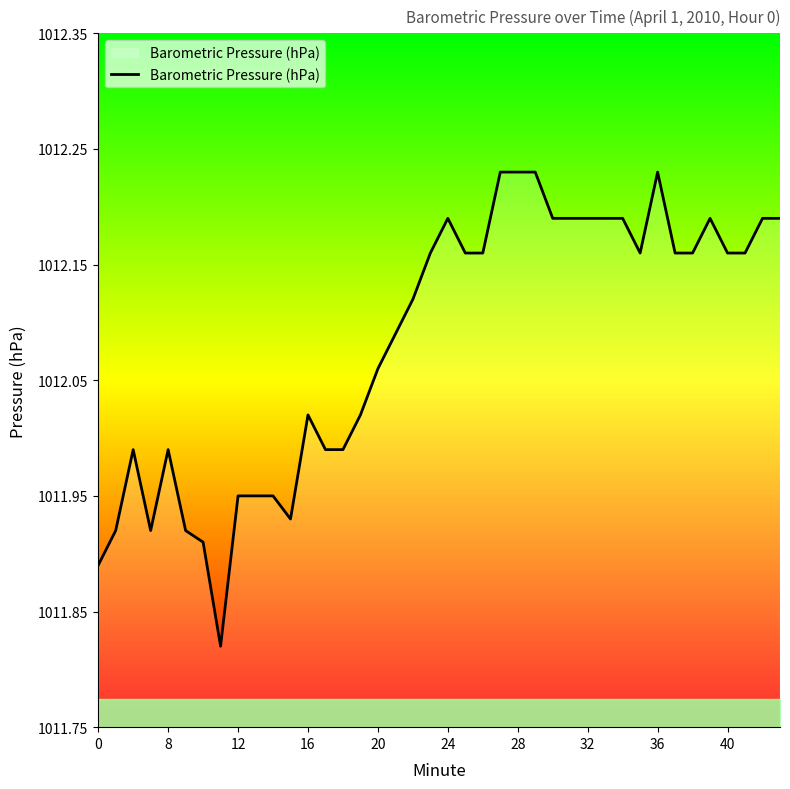

What is the difference between the maximum and minimum values?

0.4